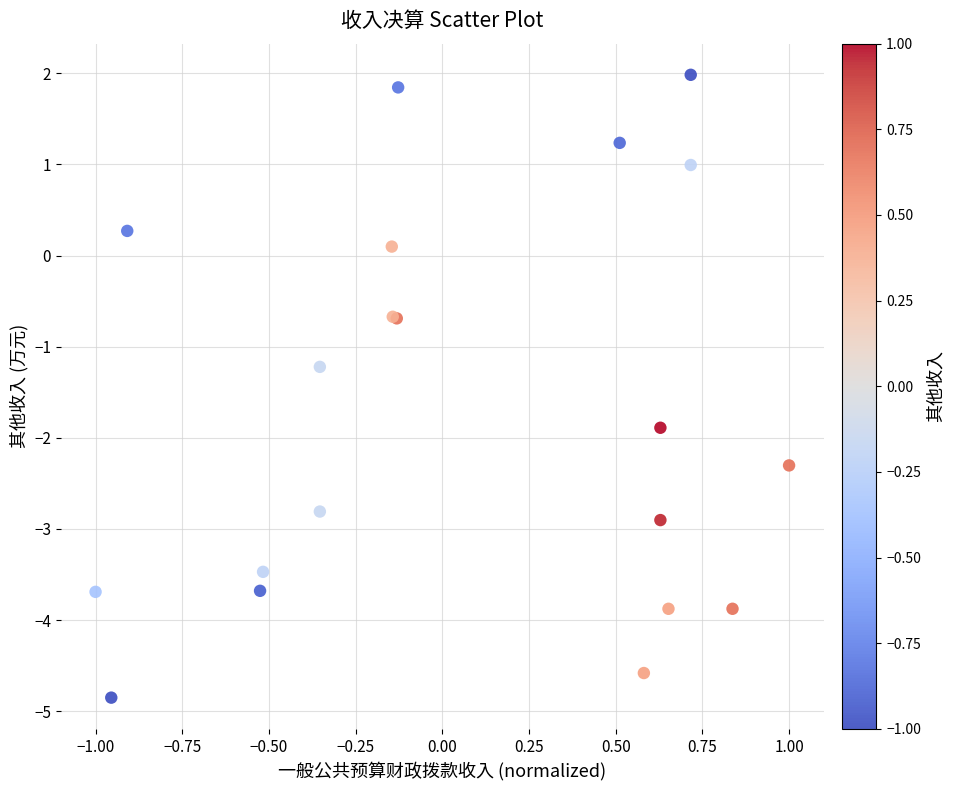

What Y value in the scatter plot is closest to -1?

-1.2